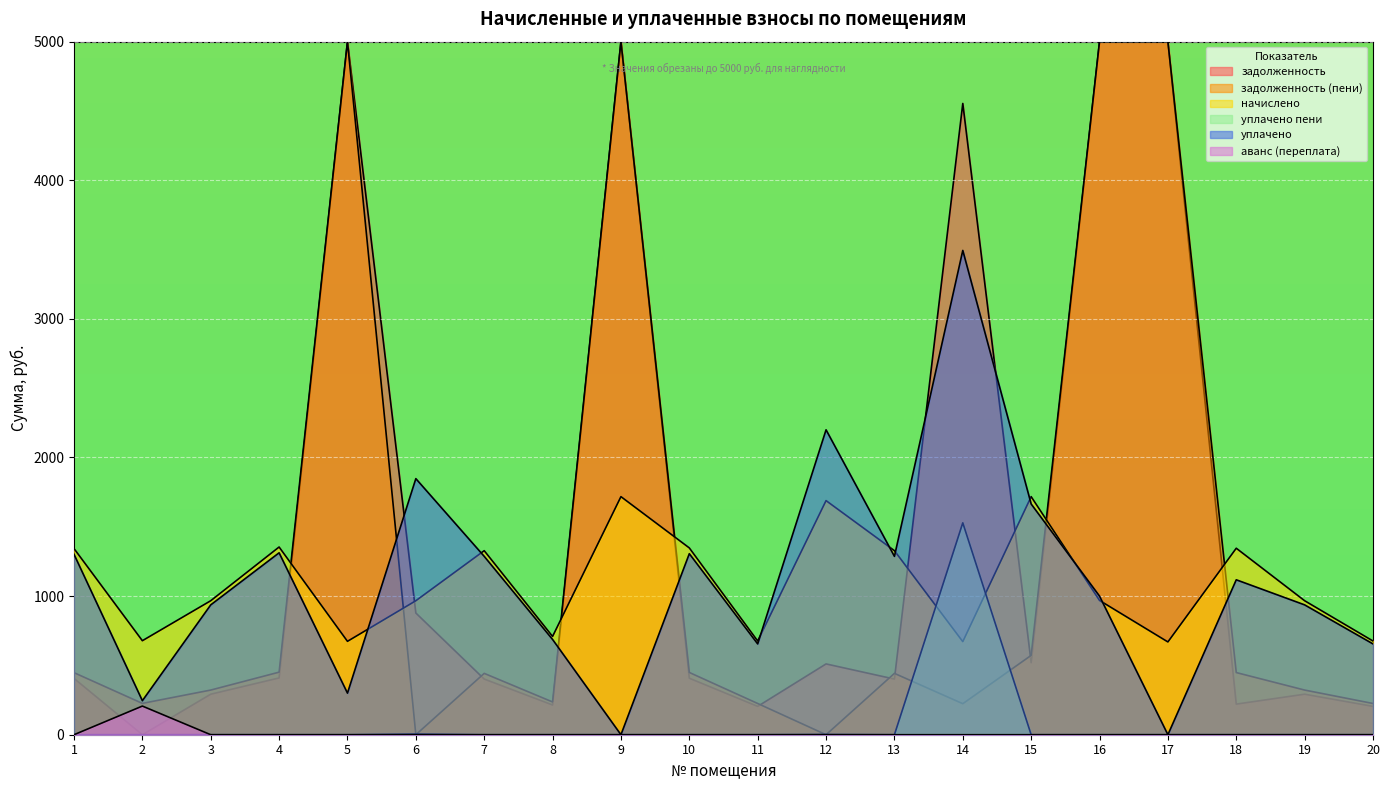

The value of уплачено at 8 is 1204.8. True or false?

False